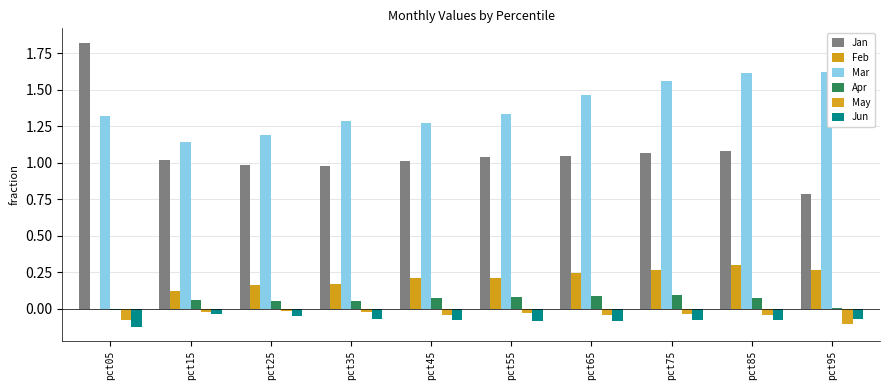

At which label does Mar reach its minimum?

pct15